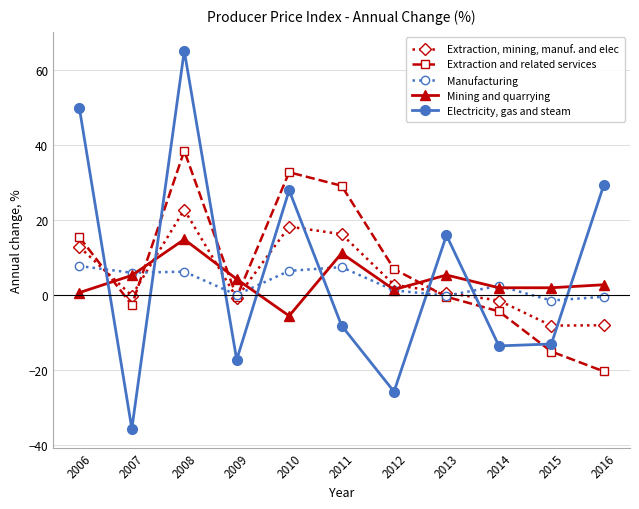

How many values in the Electricity, gas and steam series are below -8?

6